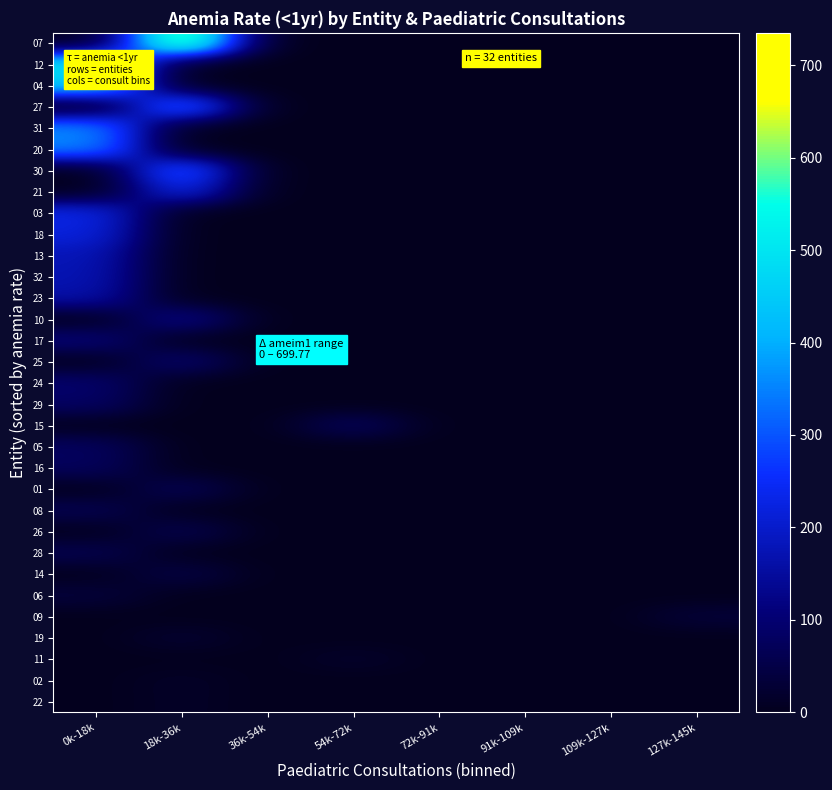

List the series in order of their peak value, highest first.

07, 12, 04, 27, 31, 20, 30, 21, 03, 18, 13, 32, 23, 10, 17, 25, 24, 29, 15, 05, 16, 01, 08, 26, 28, 14, 06, 09, 19, 11, 02, 22